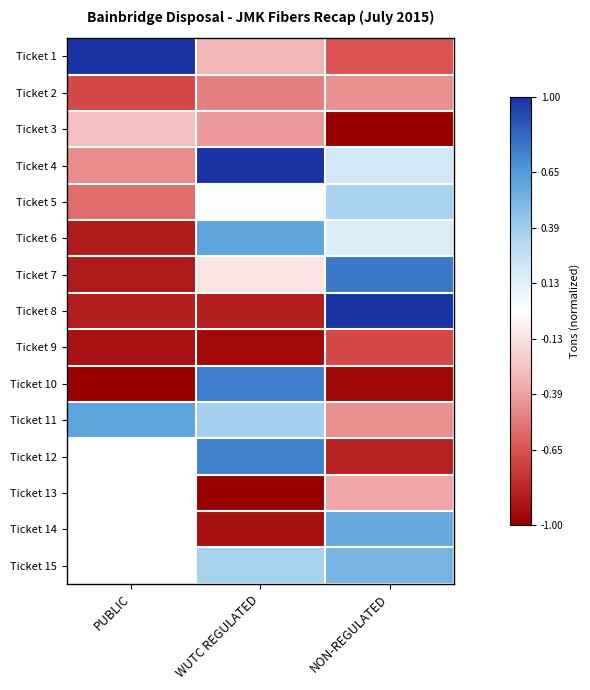

Rank the series at NON-REGULATED from lowest to highest value.

Ticket 3, Ticket 10, Ticket 12, Ticket 9, Ticket 1, Ticket 2, Ticket 11, Ticket 13, Ticket 6, Ticket 4, Ticket 5, Ticket 15, Ticket 14, Ticket 7, Ticket 8